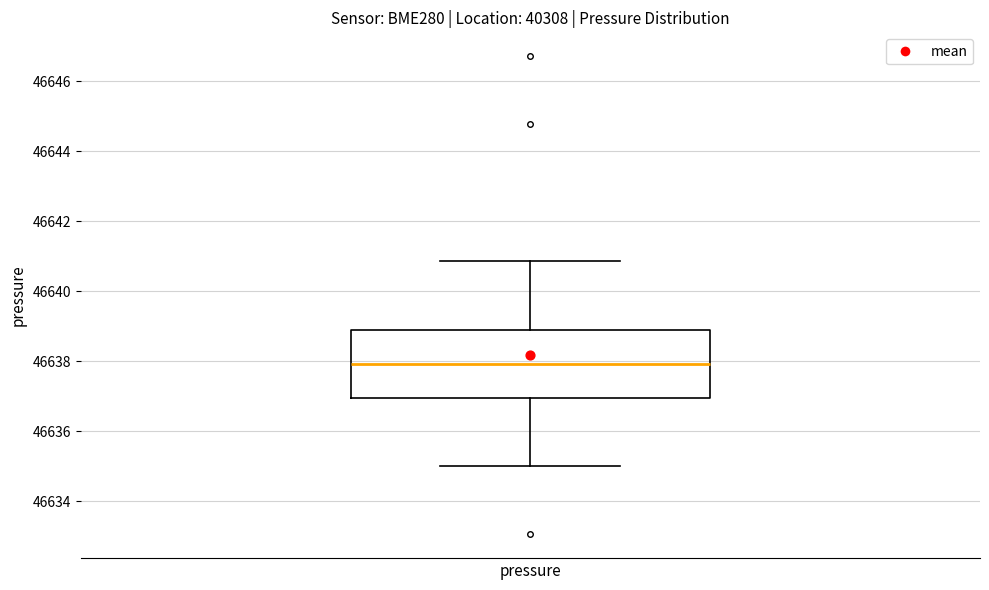

Where is the lower edge of the box for pressure on the y-axis? The values are not printed on the chart, so give them approximately, as read against the axis.

46637.0